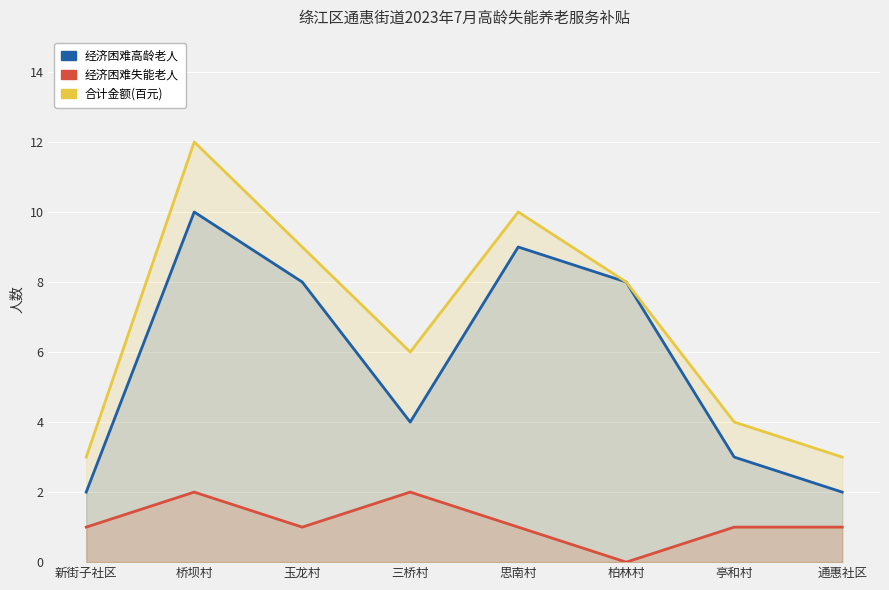

In 合计金额(百元), how many points are higher than both neighbors (excluding endpoints)?

2